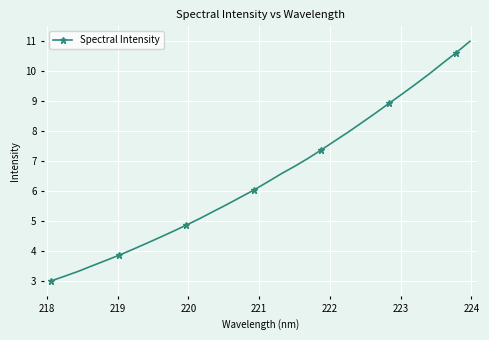

What is the difference between the maximum and minimum values?

8.0